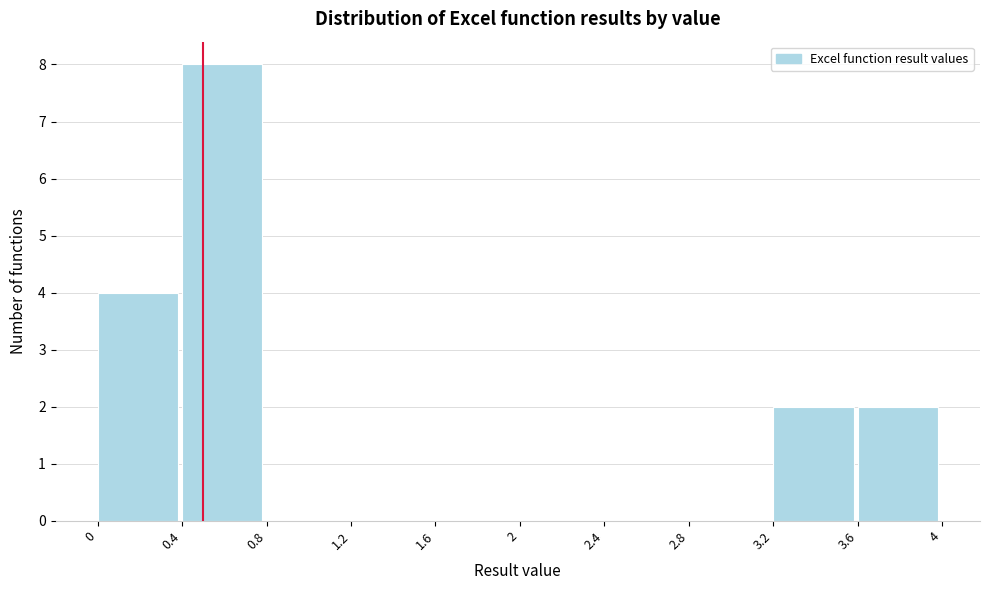

What is the height of the bar covering 0 to 0.4 on the x-axis? The values are not printed on the chart, so give them approximately, as read against the axis.

4